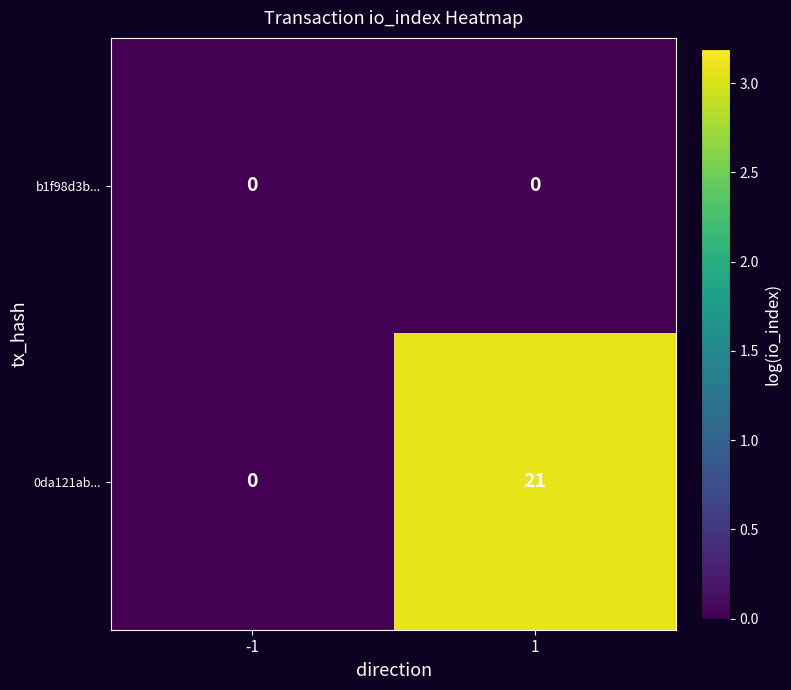

Is it true that b1f98d3b... equals 0 at -1?

True